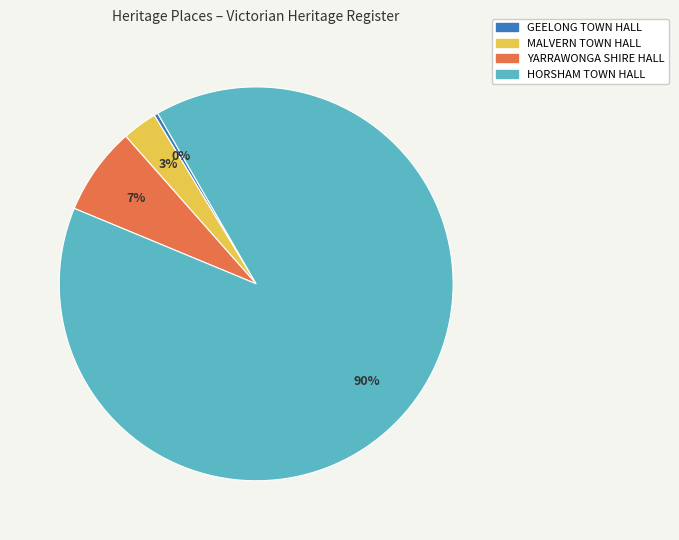

What percentage is the HORSHAM TOWN HALL slice, to the nearest percent?

90%